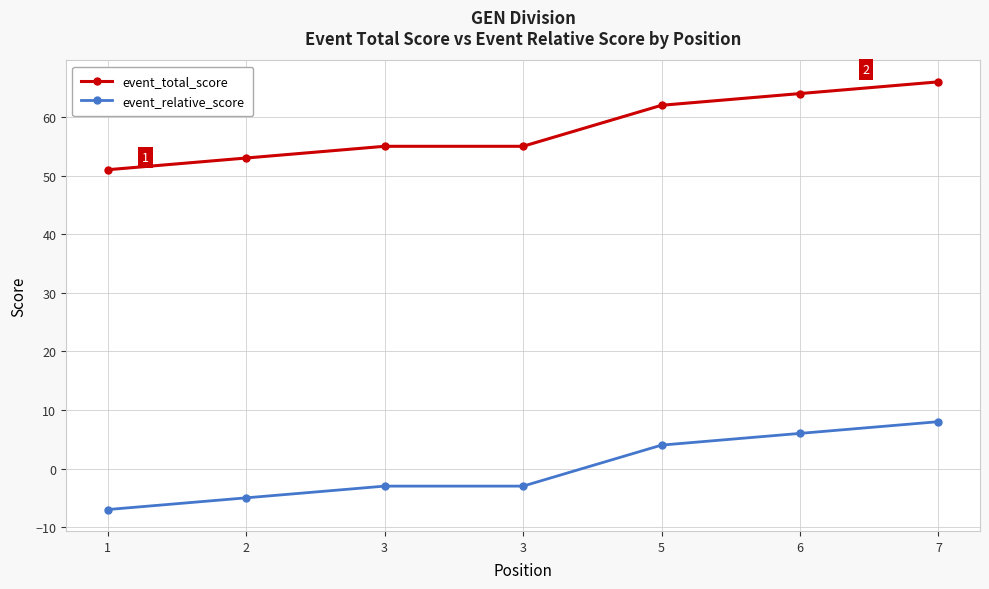

How many values in the event_relative_score series exceed -3?

3